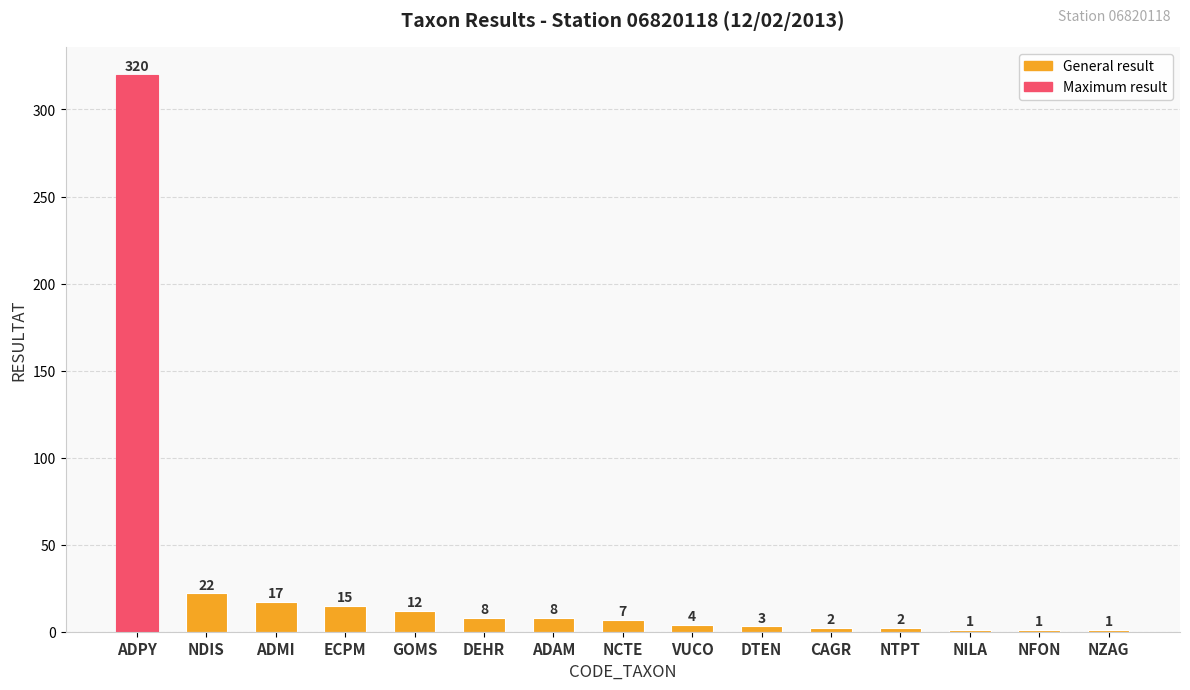

Where is the data nearest to the value 160?

NDIS